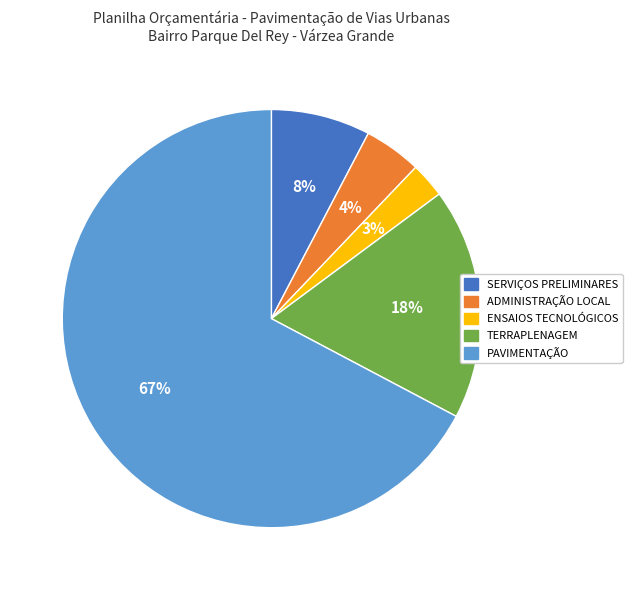

Rank the categories by value from highest to lowest.

PAVIMENTAÇÃO, TERRAPLENAGEM, SERVIÇOS PRELIMINARES, ADMINISTRAÇÃO LOCAL, ENSAIOS TECNOLÓGICOS